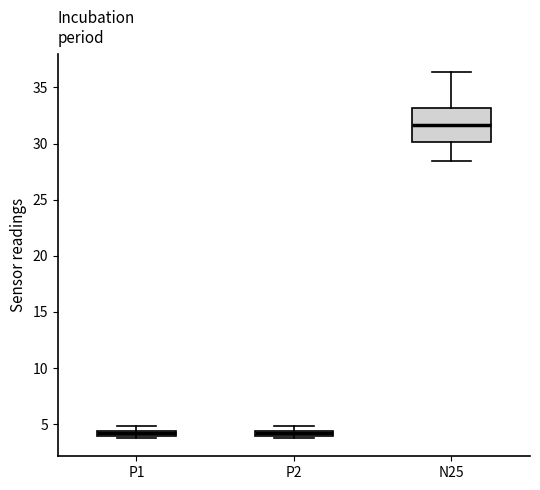

Which box is the tallest, from its lower edge to its upper edge?

N25